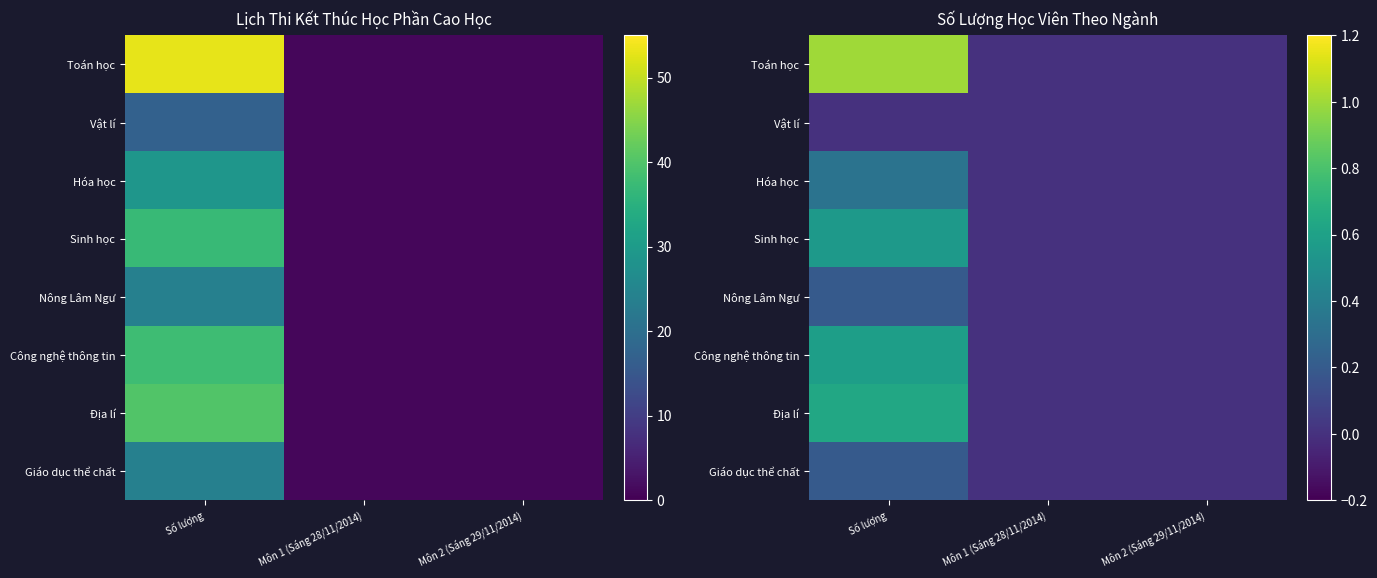

Which series has the largest range (max minus min)?

Toán học